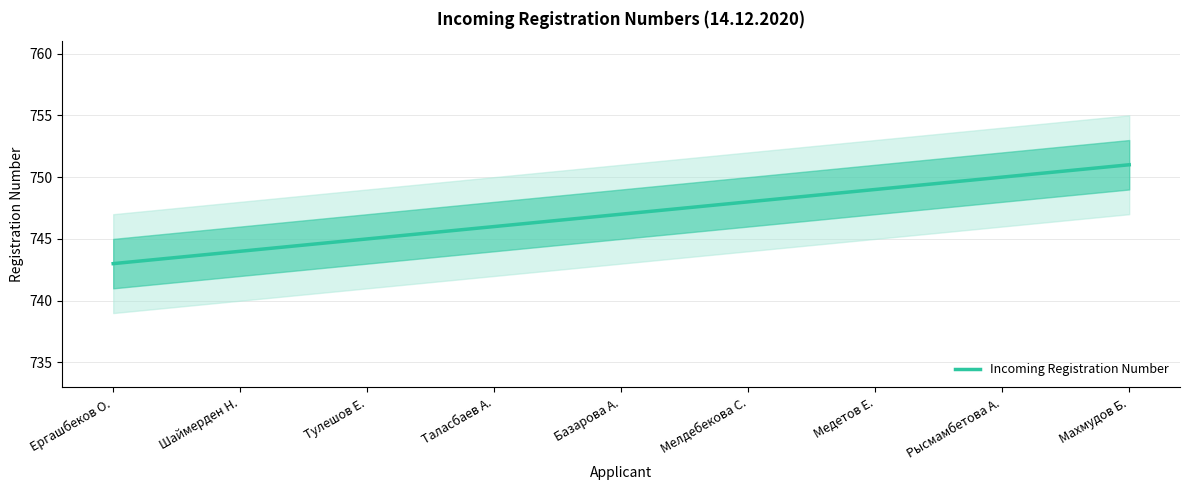

Reading left to right, transcribe all the data shown in this chart.

743	744	745	746	747	748	749	750	751